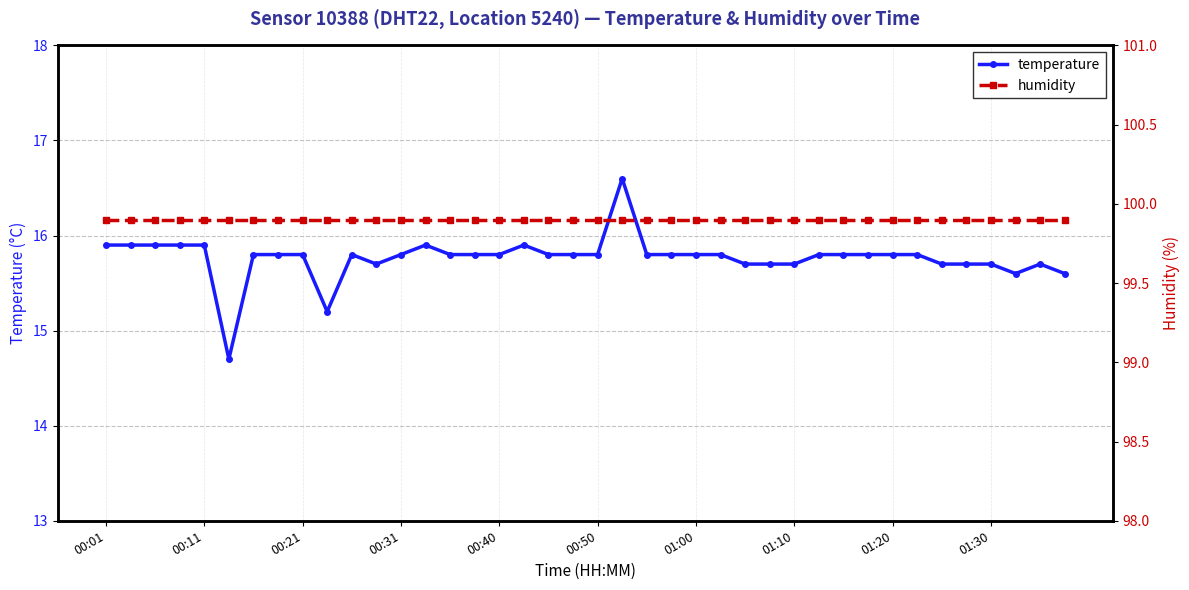

True or false: temperature has more than 1 interior local peaks.

True